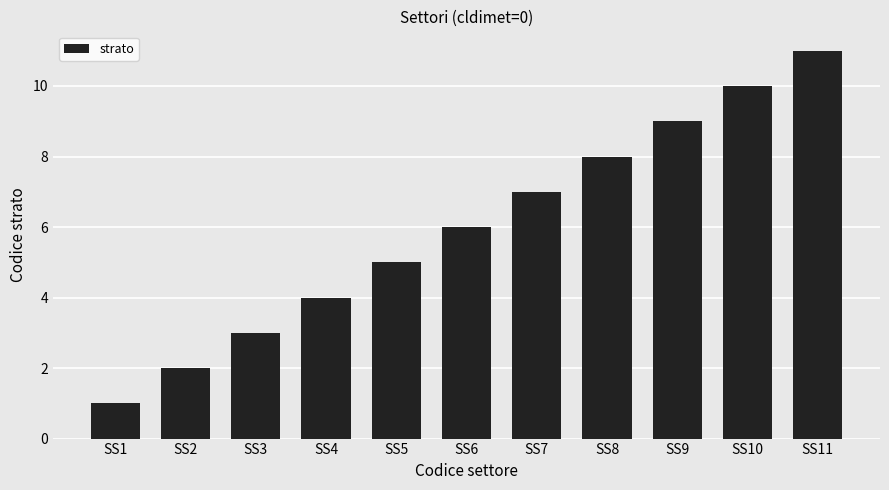

Which category has the lowest value across all series?

SS1